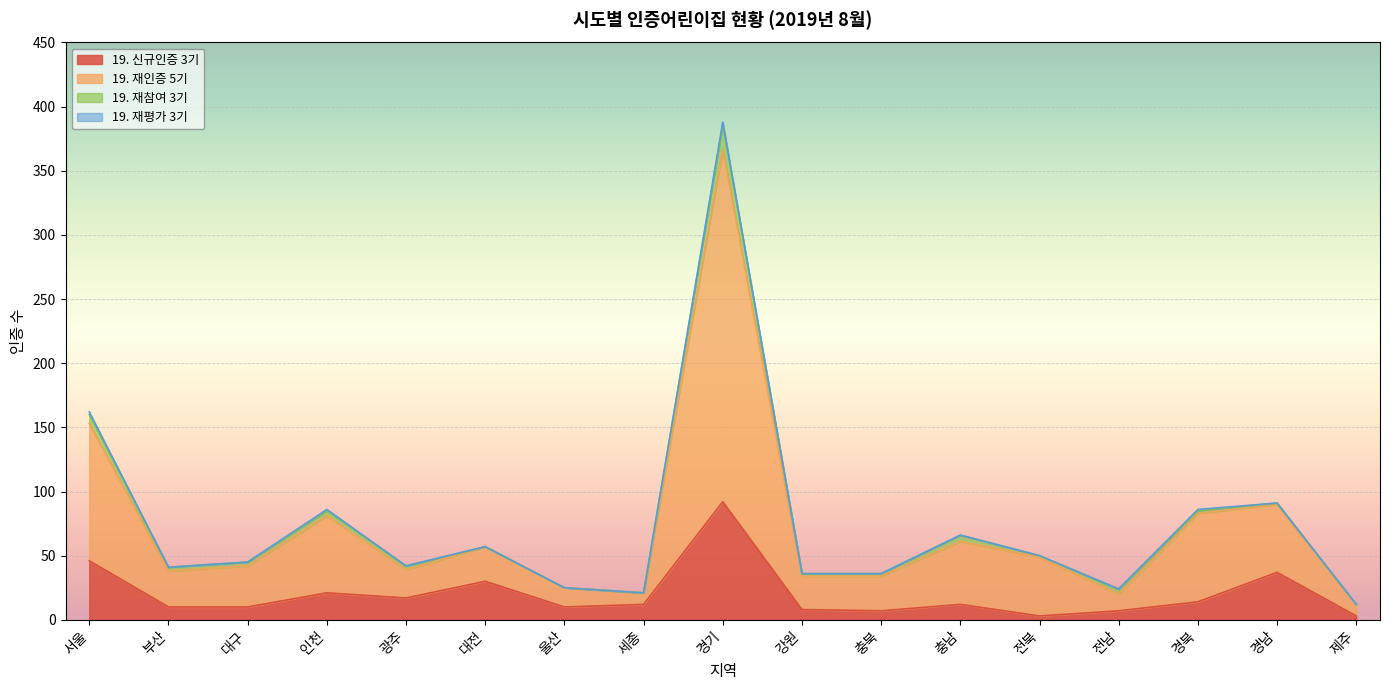

What is the label of the 8th point from the right?

강원